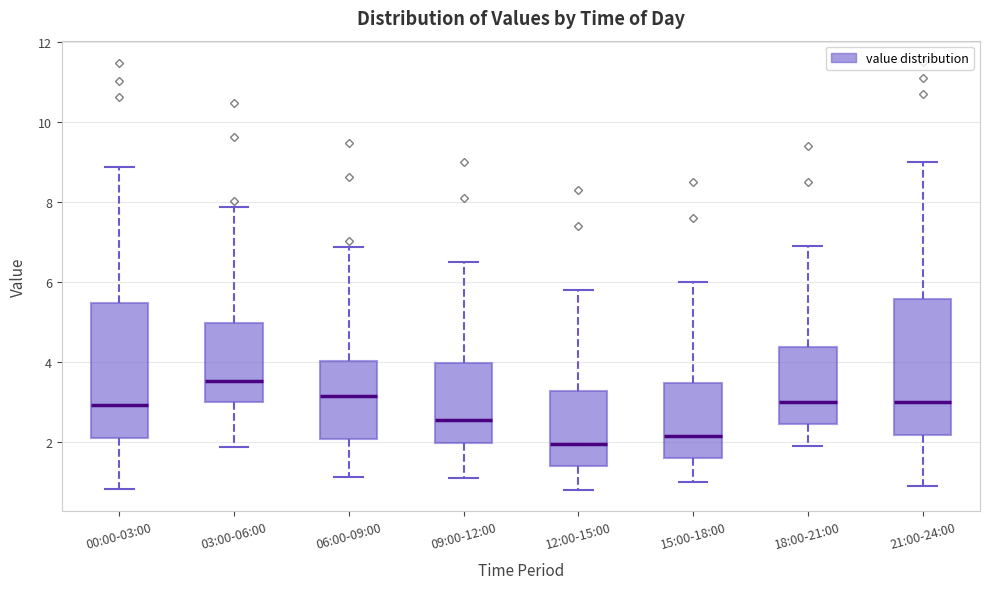

Reading left to right, transcribe this box plot: for each box, give where its median line is, the range the box spans, and where its two whiskers end, as read against the y-axis. The values are not printed on the chart, so give them approximately, as read against the axis.

00:00-03:00: median 3.0, box 2.2 to 5.4, whiskers 0.8 to 8.8
03:00-06:00: median 3.6, box 3.0 to 5.0, whiskers 1.8 to 7.8
06:00-09:00: median 3.2, box 2.0 to 4.0, whiskers 1.2 to 6.8
09:00-12:00: median 2.6, box 2.0 to 4.0, whiskers 1.2 to 6.6
12:00-15:00: median 2.0, box 1.4 to 3.2, whiskers 0.8 to 5.8
15:00-18:00: median 2.2, box 1.6 to 3.4, whiskers 1.0 to 6.0
18:00-21:00: median 3.0, box 2.4 to 4.4, whiskers 2.0 to 7.0
21:00-24:00: median 3.0, box 2.2 to 5.6, whiskers 1.0 to 9.0